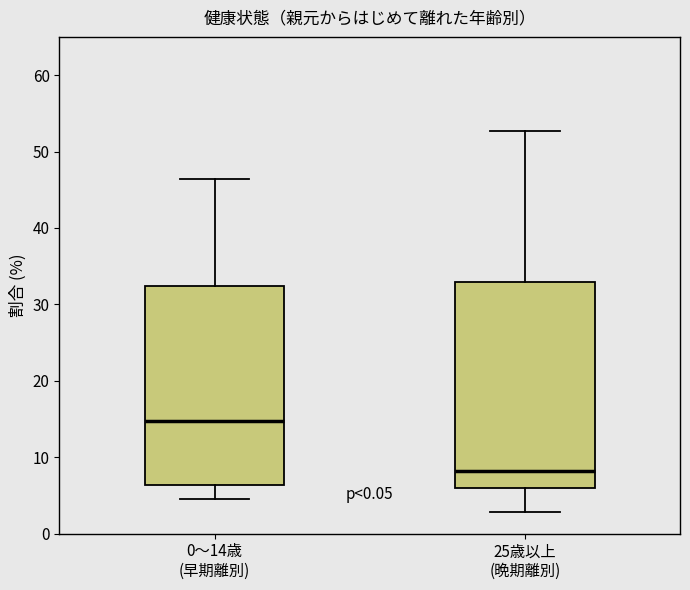

Where is the lower edge of the box for 0〜14歳 (早期離別) on the y-axis? The values are not printed on the chart, so give them approximately, as read against the axis.

6